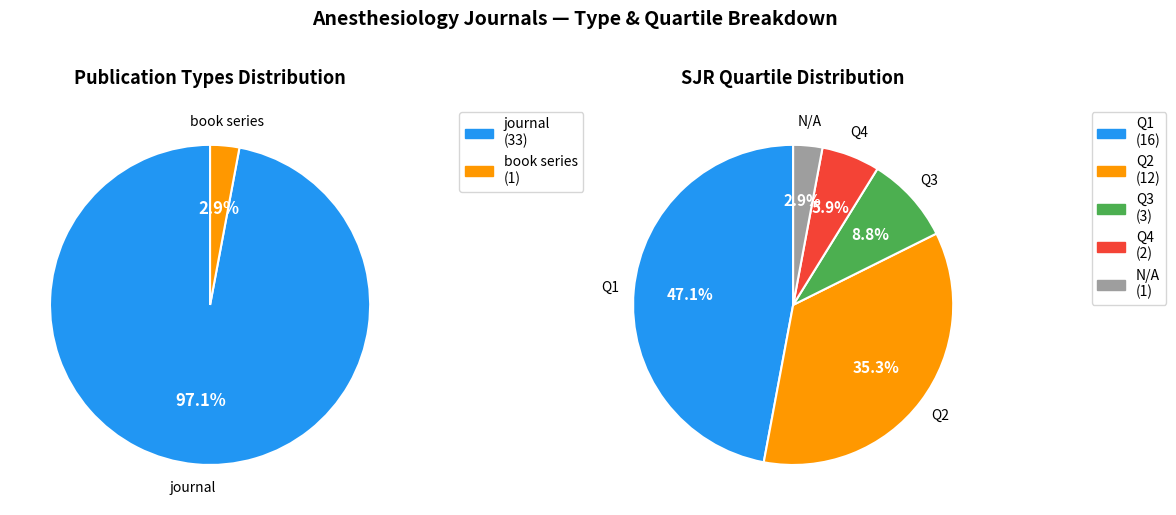

What is the smallest slice in the pie chart?

book series